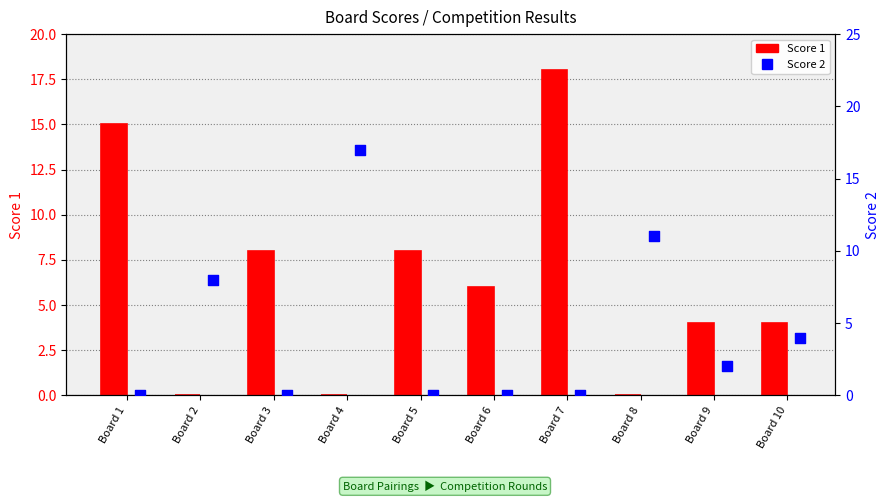

Which series has the largest Y range (max minus min)?

Score 1